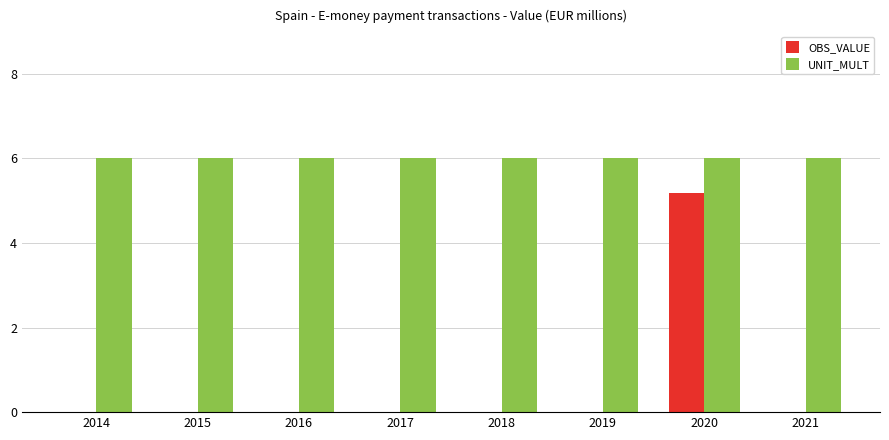

How many data points does each series have?

8